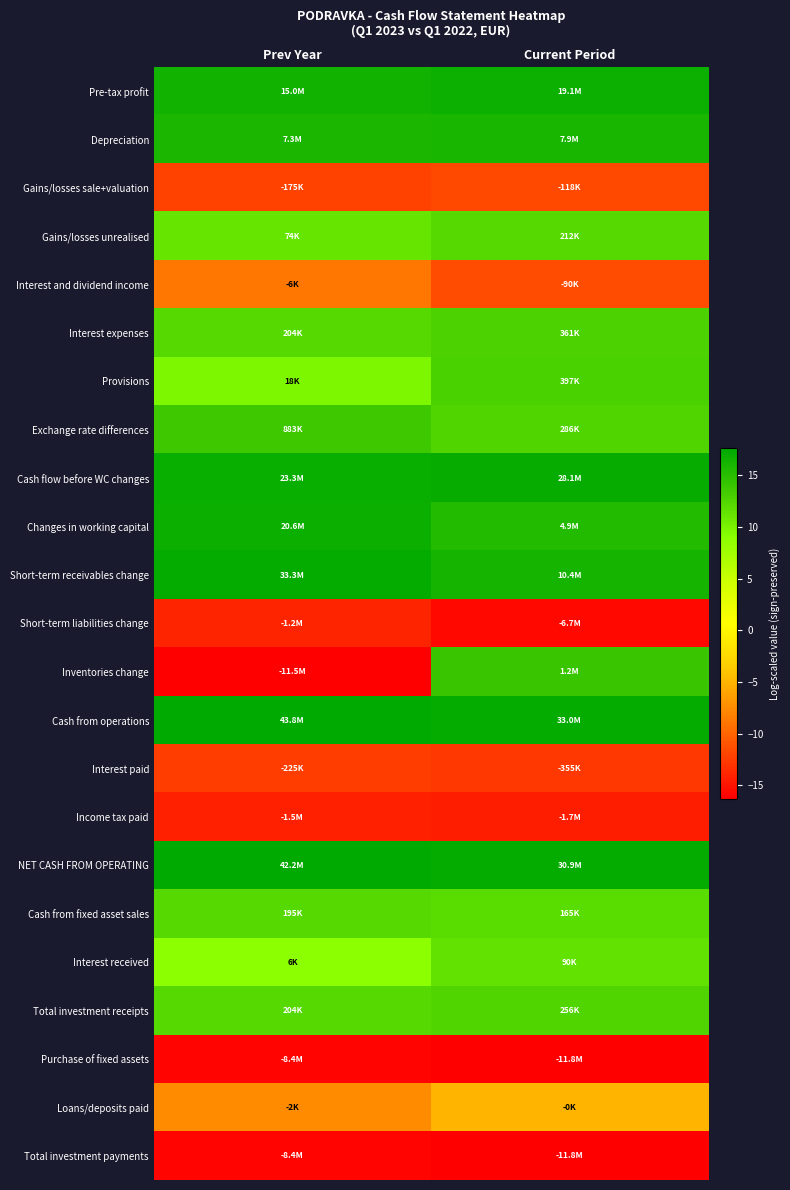

At Current Period, list the series in order from largest to smallest.

Cash from operations, NET CASH FROM OPERATING, Cash flow before WC changes, Pre-tax profit, Short-term receivables change, Depreciation, Changes in working capital, Inventories change, Provisions, Interest expenses, Exchange rate differences, Total investment receipts, Gains/losses unrealised, Cash from fixed asset sales, Interest received, Loans/deposits paid, Interest and dividend income, Gains/losses sale+valuation, Interest paid, Income tax paid, Short-term liabilities change, Purchase of fixed assets, Total investment payments